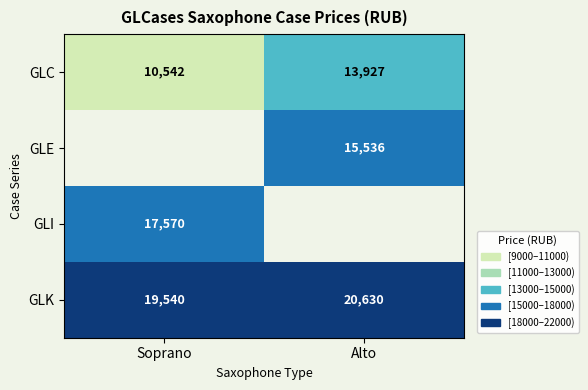

Which category has the highest value in the GLK series?

Alto